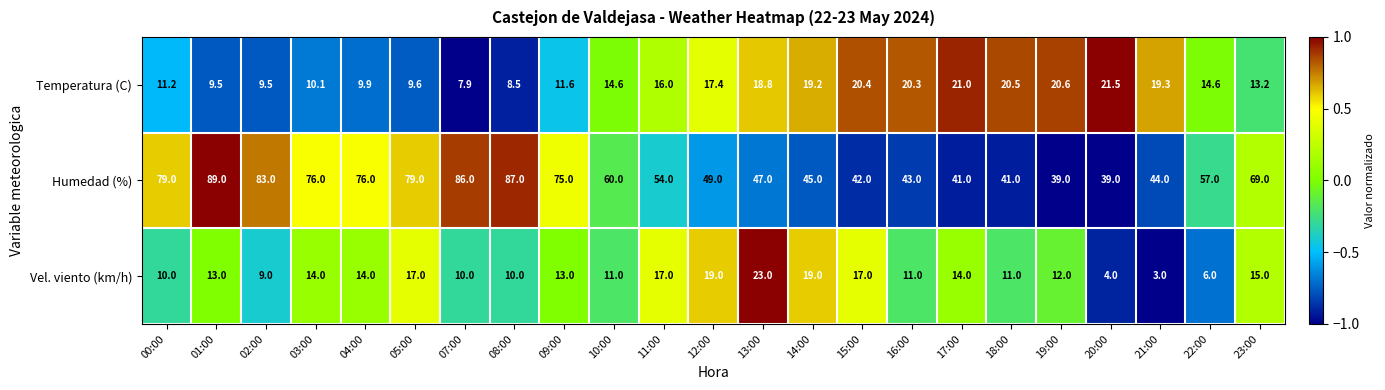

Count the number of data series in this chart.

3